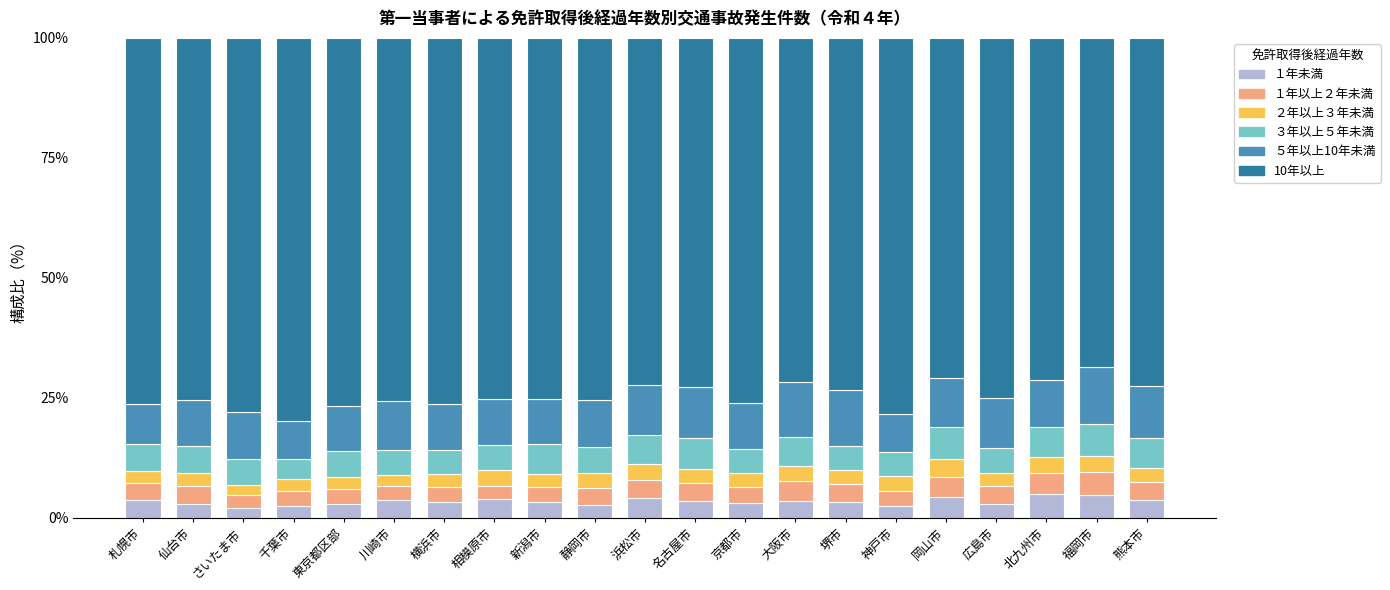

What is the difference between the maximum and minimum values in the １年未満 series?

2.8